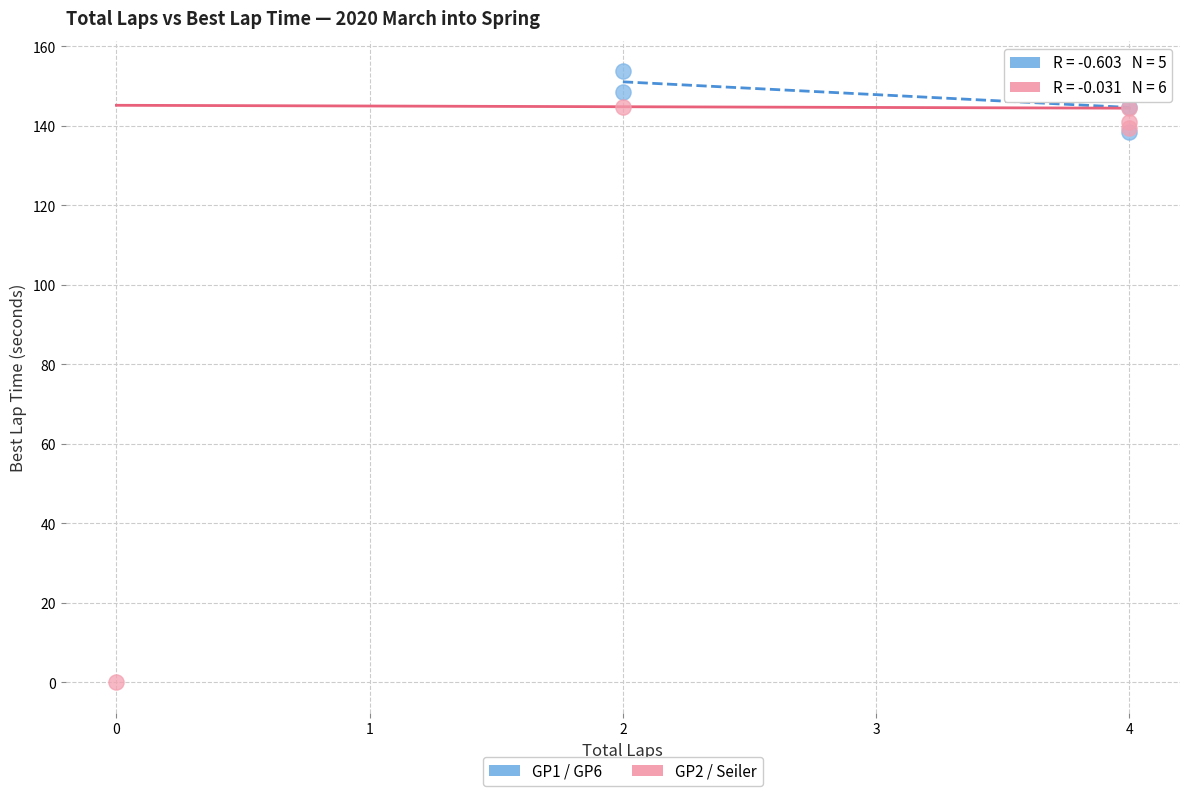

What are all the series names shown in the legend?

GP1 / GP6, GP2 / Seiler